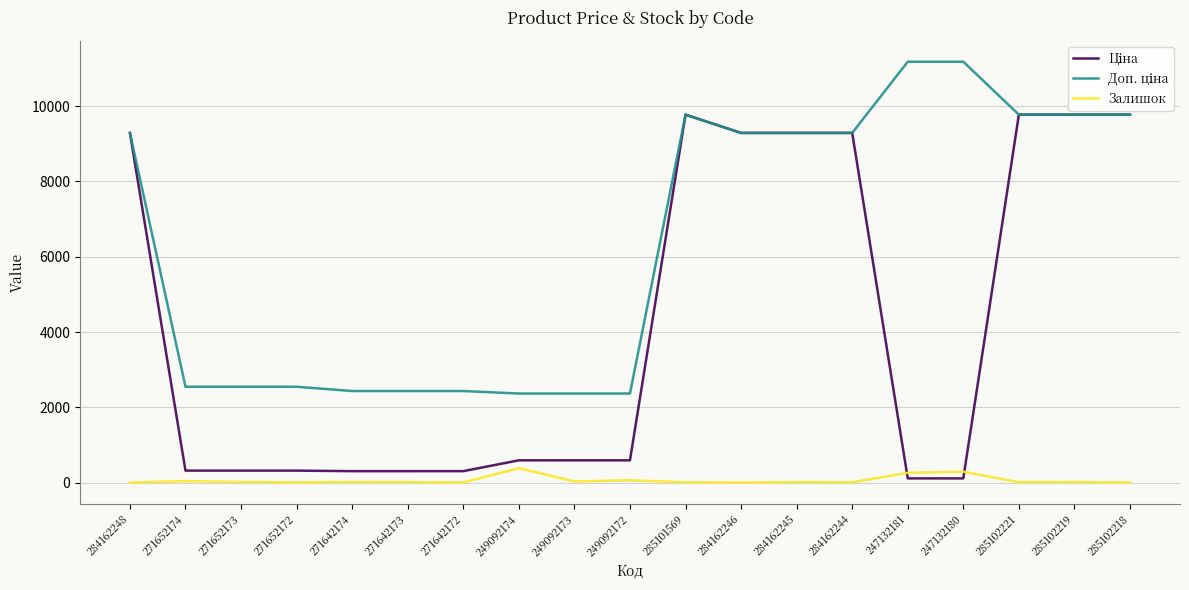

Is it true that Залишок equals 0.0 at 284162248?

True